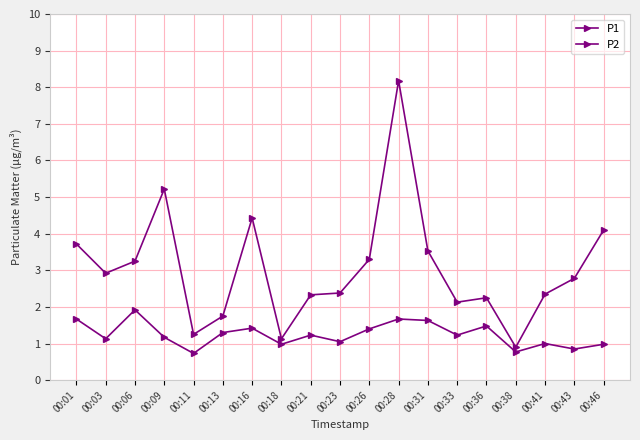

Is this an area chart (filled region under the line)?

No